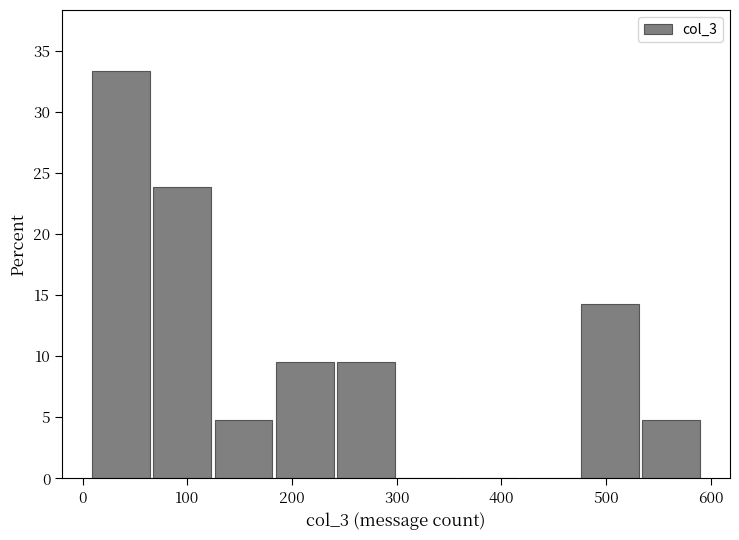

Reading left to right, list every bar in this chart as the range it spans on the x-axis followed by its height. Neither the bar edges nor the heights are printed on the chart, so give them approximately, as read against the axes.

10 to 70: 33.5
70 to 120: 24.0
120 to 180: 5.0
180 to 240: 9.5
240 to 300: 9.5
300 to 360: 0
360 to 420: 0
420 to 470: 0
470 to 530: 14.5
530 to 590: 5.0